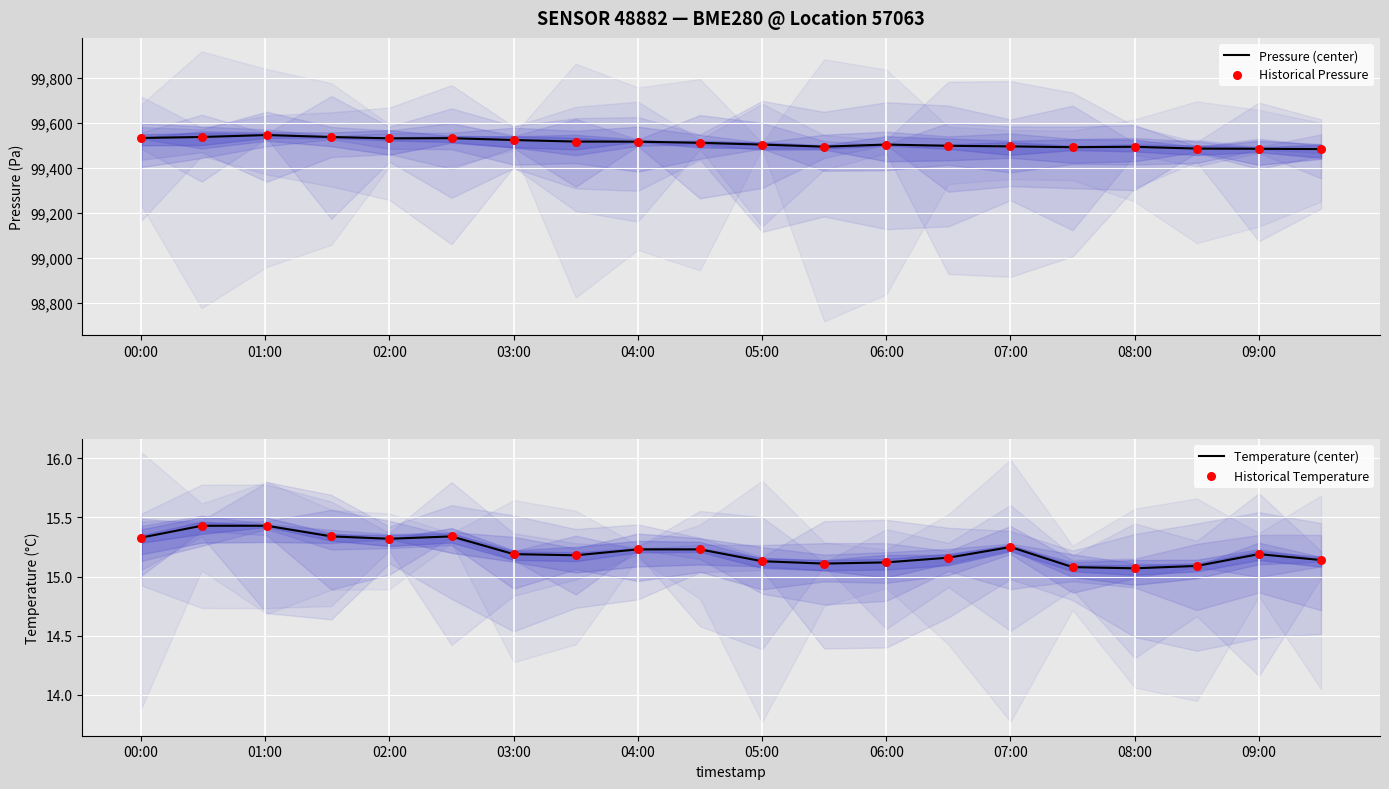

Which series contains the lowest Y value?

Temperature (center)